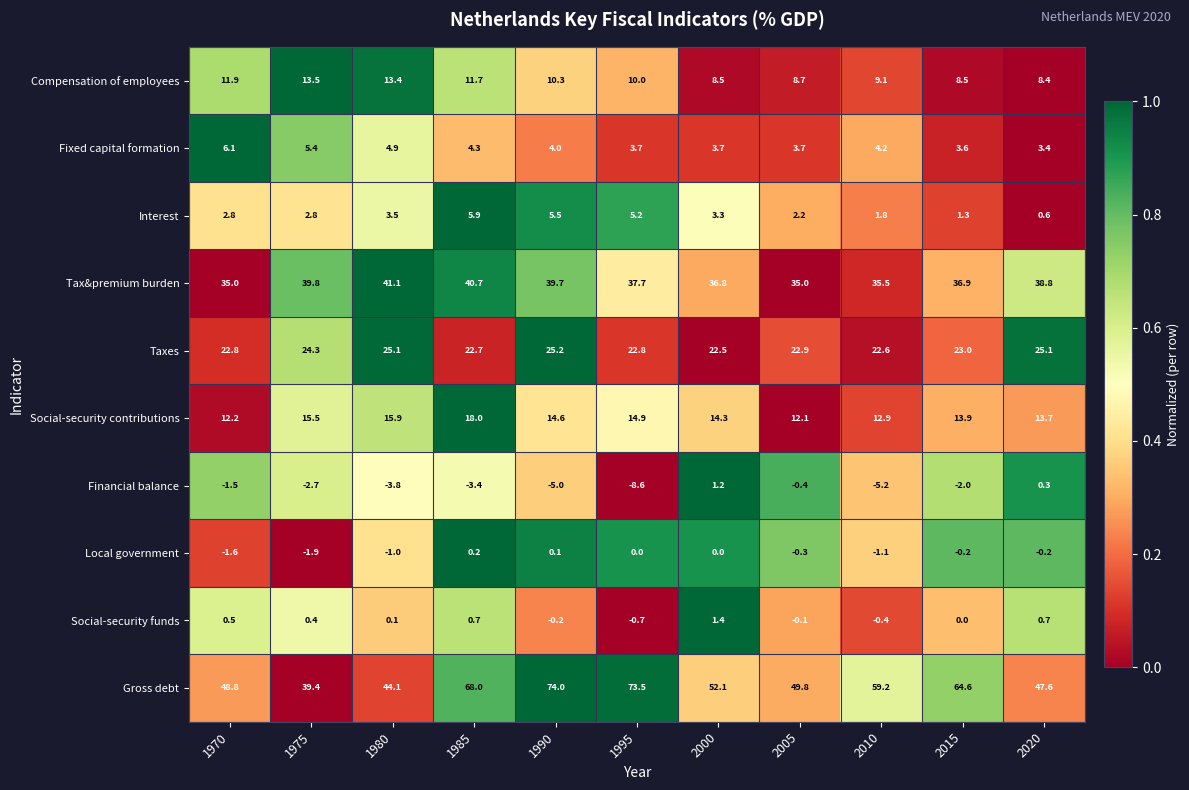

At which label is Fixed capital formation closest to 4?

1990